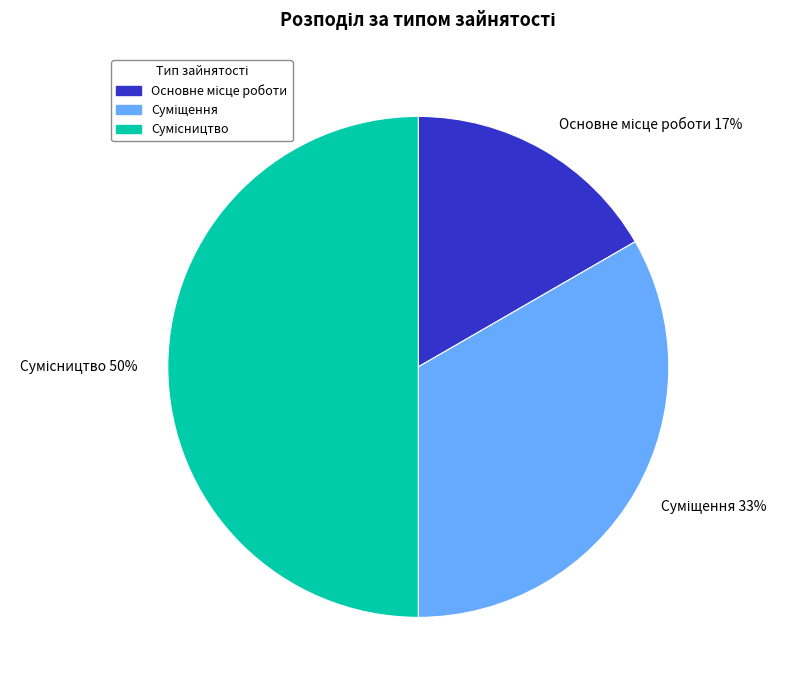

To the nearest percent, what is the average slice percentage?

33%